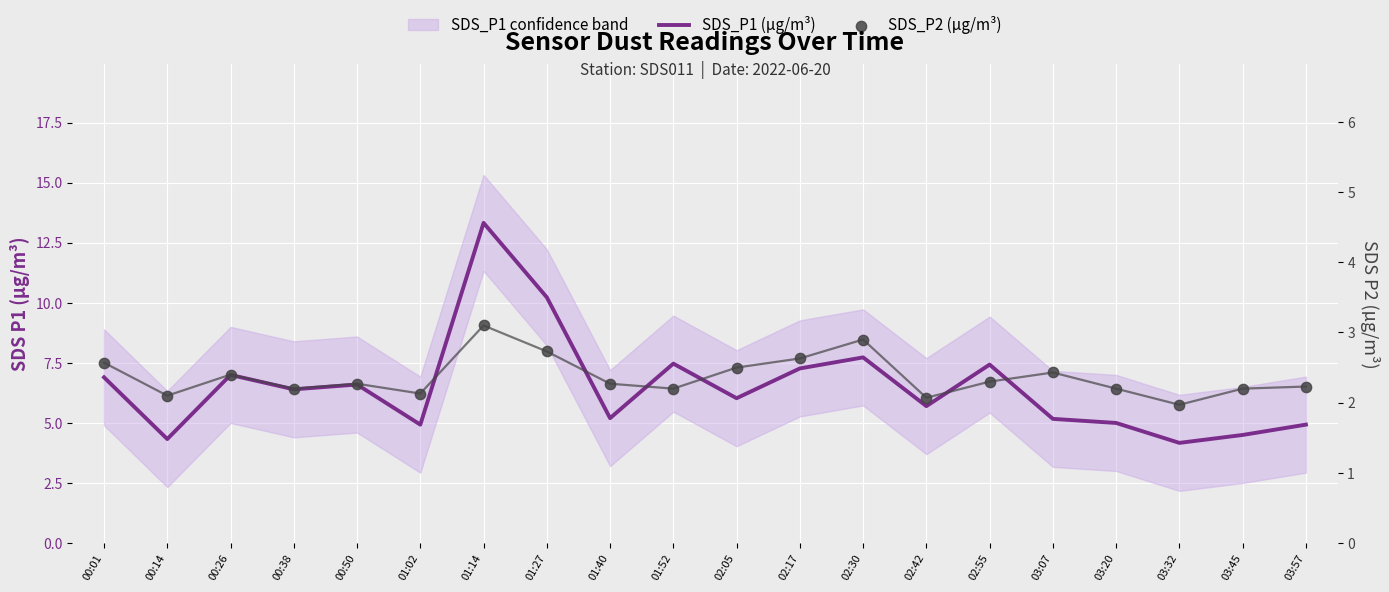

What are all the series names shown in the legend?

SDS_P1 (µg/m³), SDS_P2 (µg/m³)